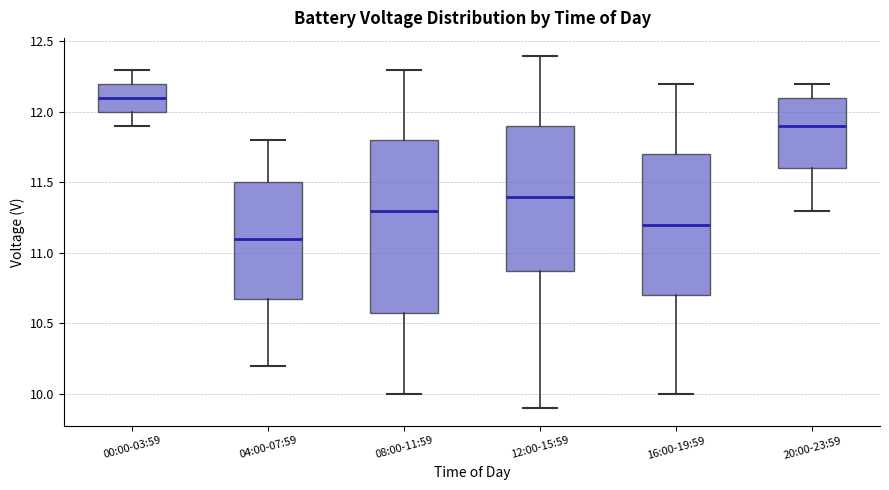

Reading left to right, read every box against the y-axis: the position of its median line, the range the box covers, and the ends of its whiskers. The values are not printed on the chart, so give them approximately, as read against the axis.

00:00-03:59: median 12.1, box 12.0 to 12.2, whiskers 11.9 to 12.3
04:00-07:59: median 11.1, box 10.7 to 11.5, whiskers 10.2 to 11.8
08:00-11:59: median 11.3, box 10.6 to 11.8, whiskers 10.0 to 12.3
12:00-15:59: median 11.4, box 10.9 to 11.9, whiskers 9.9 to 12.4
16:00-19:59: median 11.2, box 10.7 to 11.7, whiskers 10.0 to 12.2
20:00-23:59: median 11.9, box 11.6 to 12.1, whiskers 11.3 to 12.2